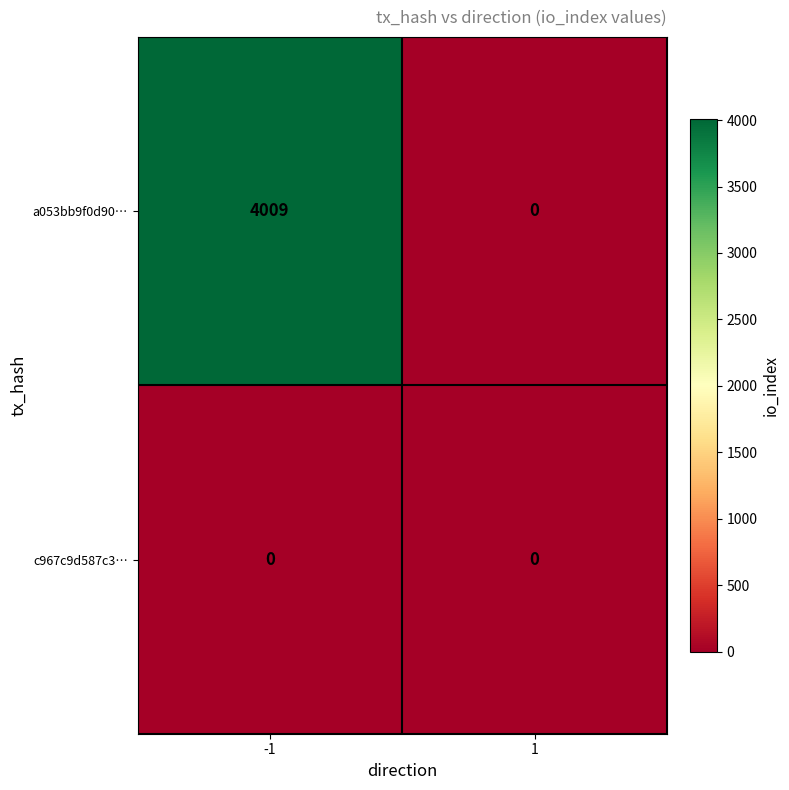

Rank the series by their maximum value, from highest to lowest.

a053bb9f0d90…, c967c9d587c3…